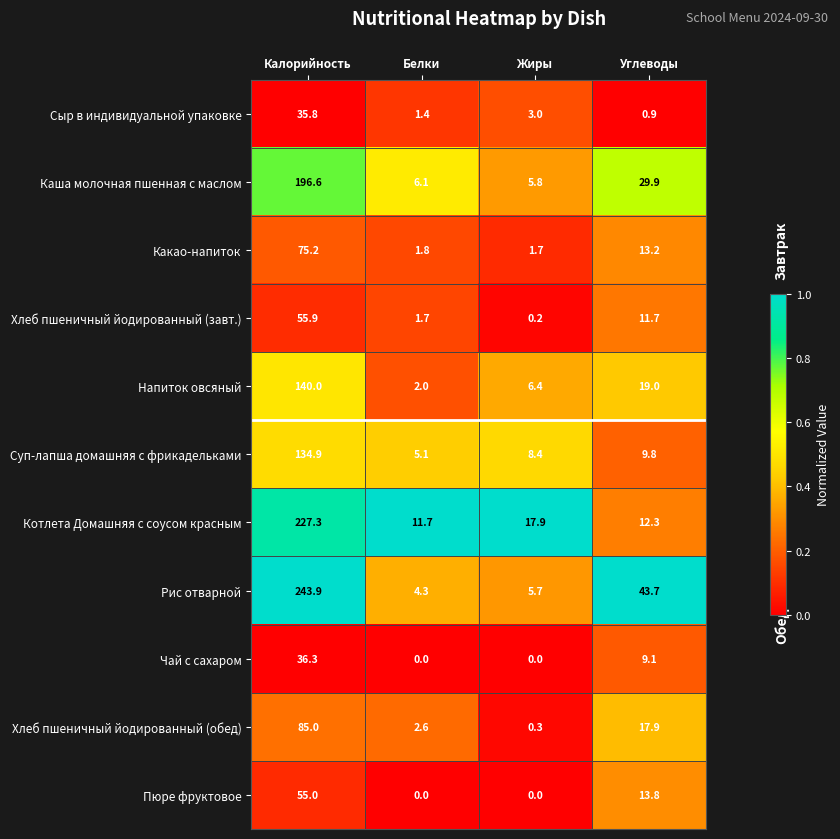

What is the greatest value displayed?

243.9